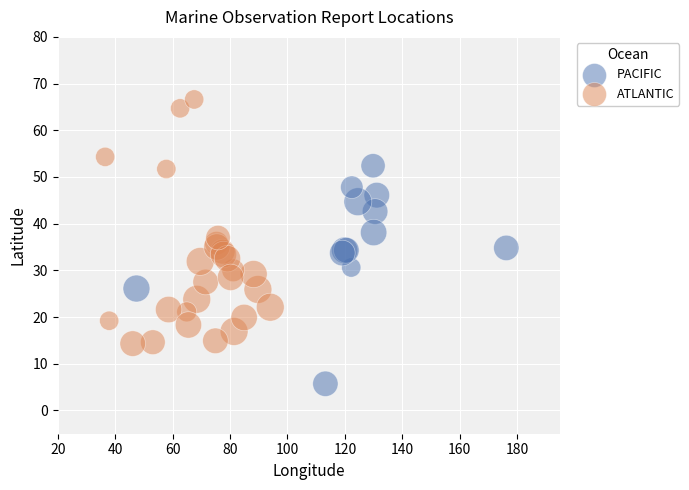

Which series contains the lowest Y value?

PACIFIC